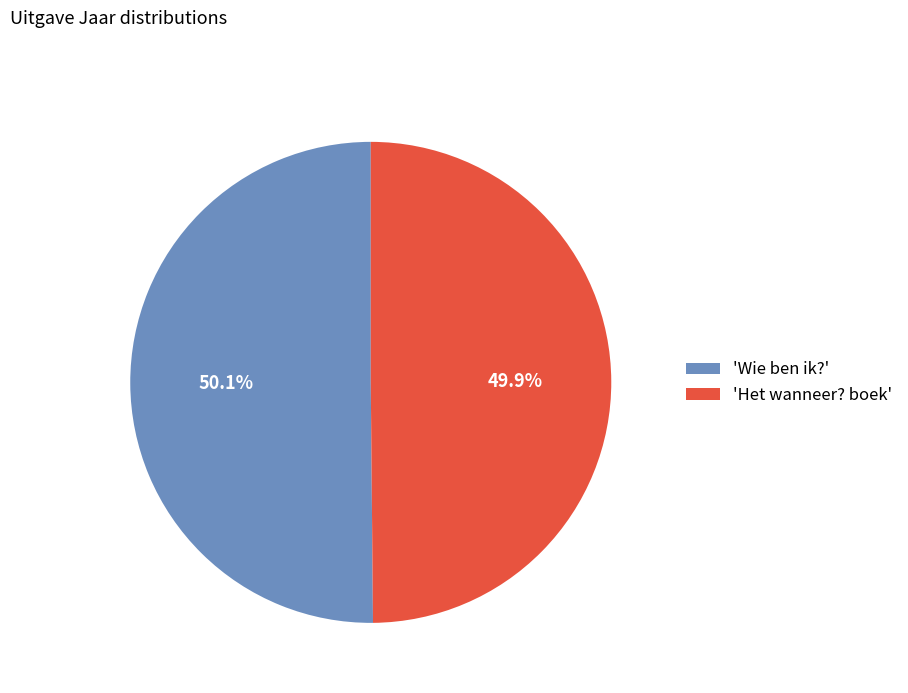

What is the total percentage of 'Wie ben ik?' and 'Het wanneer? boek'?

100.0%